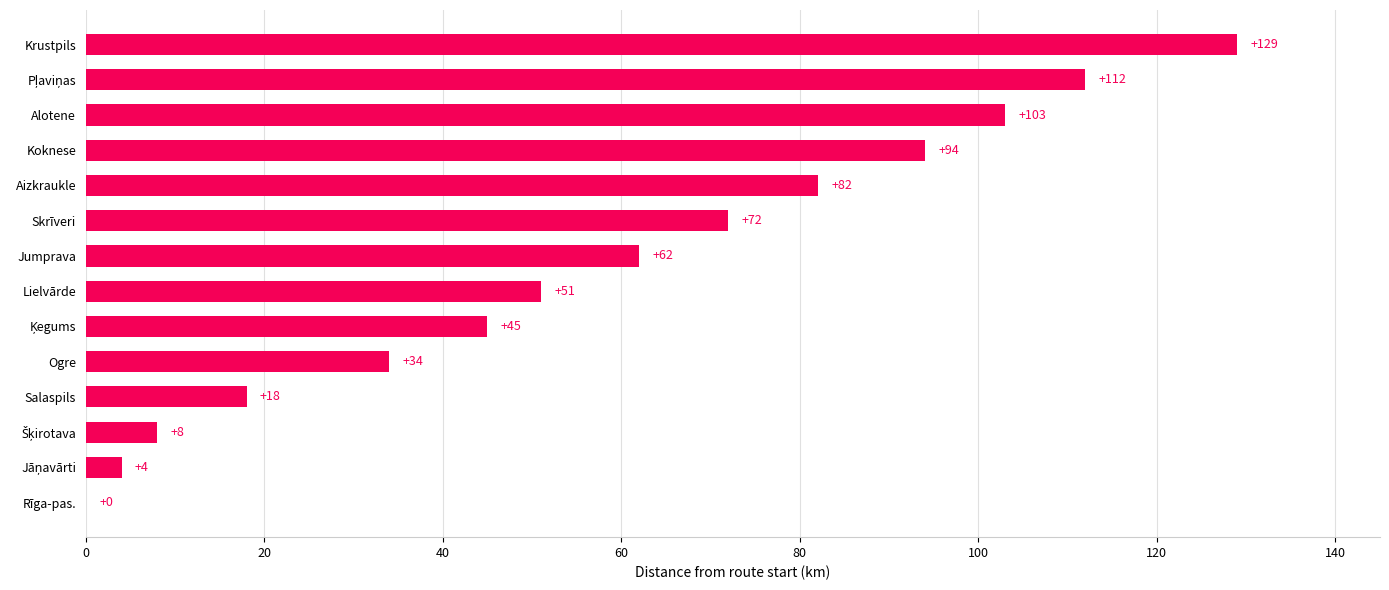

True or false: the data shows 64 at Rīga-pas..

False